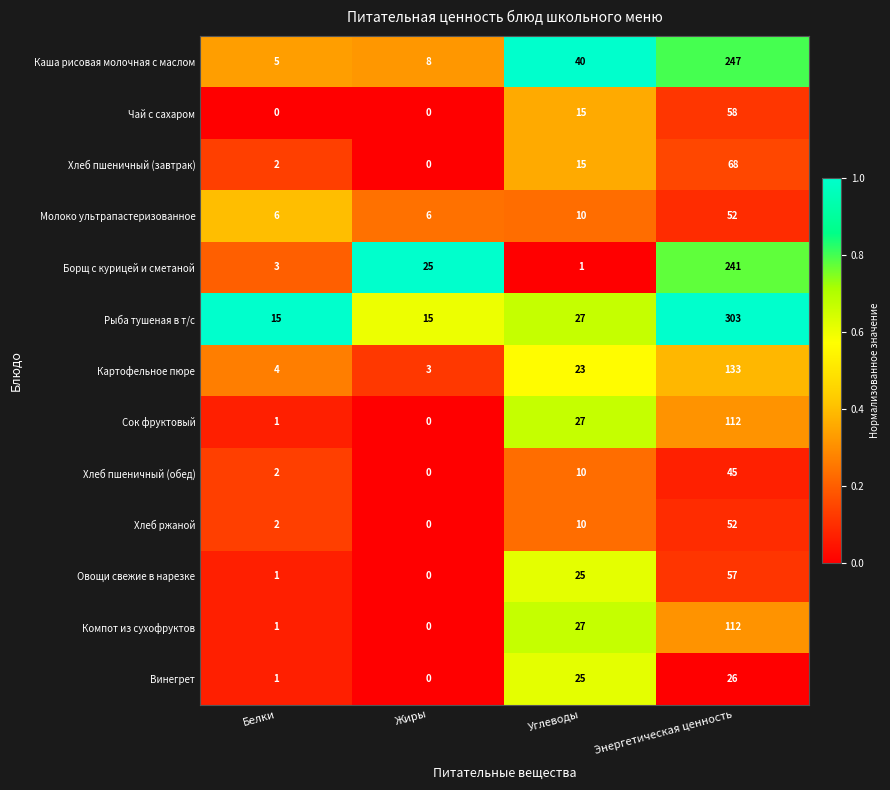

What is the difference between the Хлеб пшеничный (обед) values at Энергетическая ценность and Углеводы?

35